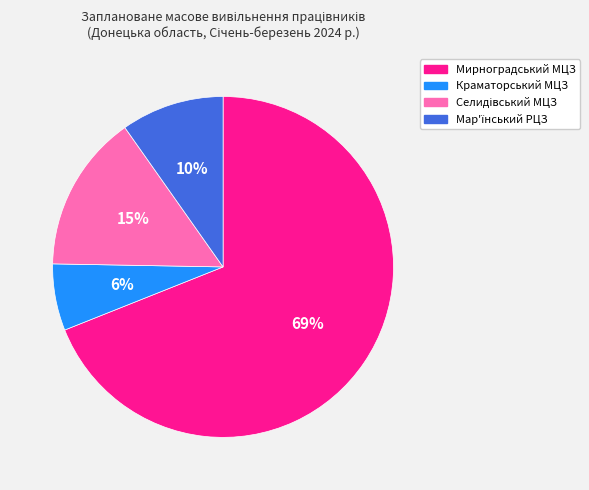

Which category has the biggest portion of the pie?

Мирноградський МЦЗ